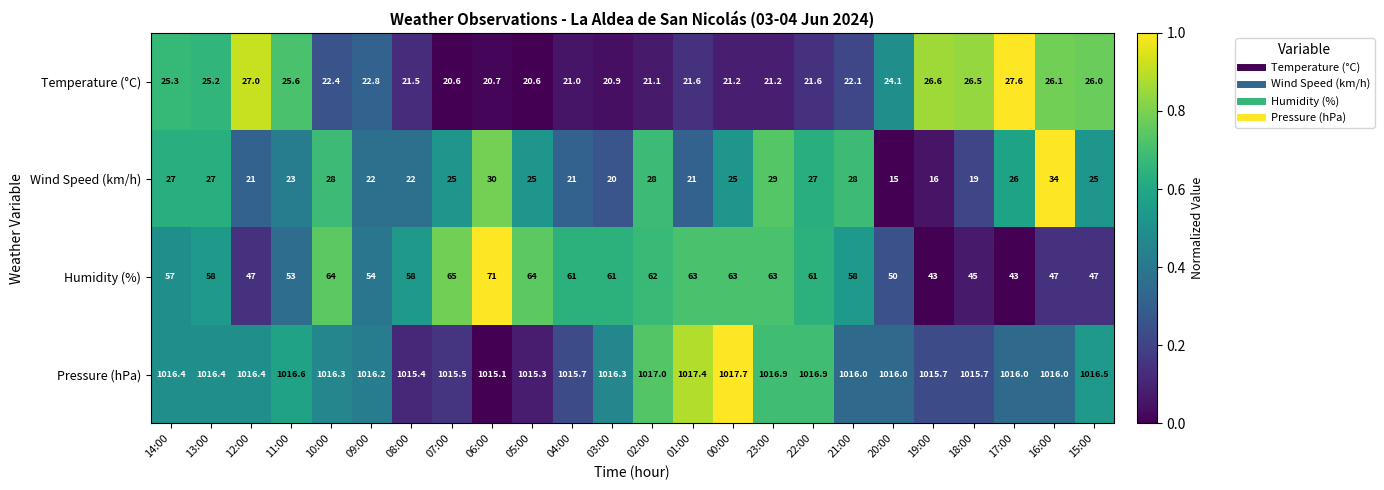

What is the minimum value for Temperature (°C)?

20.6